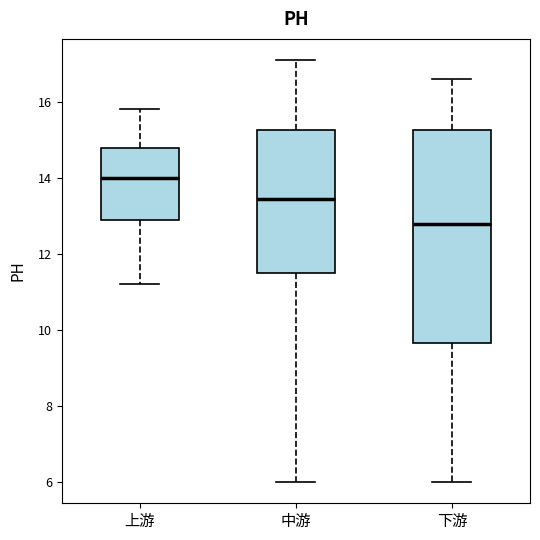

Reading left to right, read every box against the y-axis: the position of its median line, the range the box covers, and the ends of its whiskers. The values are not printed on the chart, so give them approximately, as read against the axis.

上游: median 14.0, box 13.0 to 14.8, whiskers 11.2 to 15.8
中游: median 13.4, box 11.6 to 15.2, whiskers 6.0 to 17.2
下游: median 12.8, box 9.6 to 15.2, whiskers 6.0 to 16.6